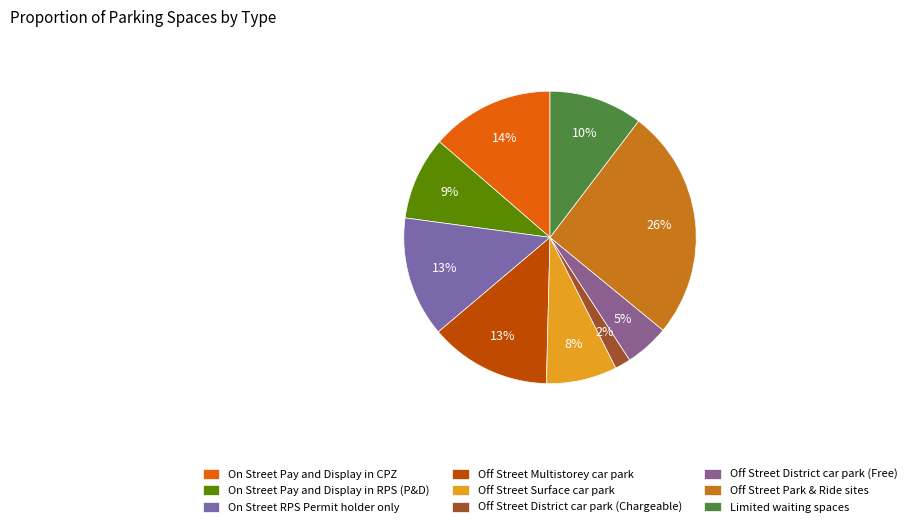

Count the number of slices in the pie.

9